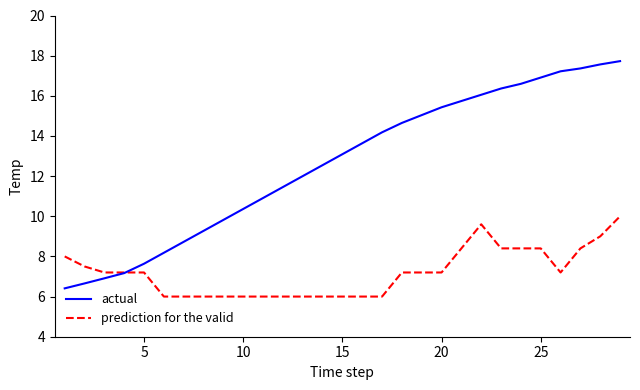

What is the lowest value of the prediction for the valid series?

6.0